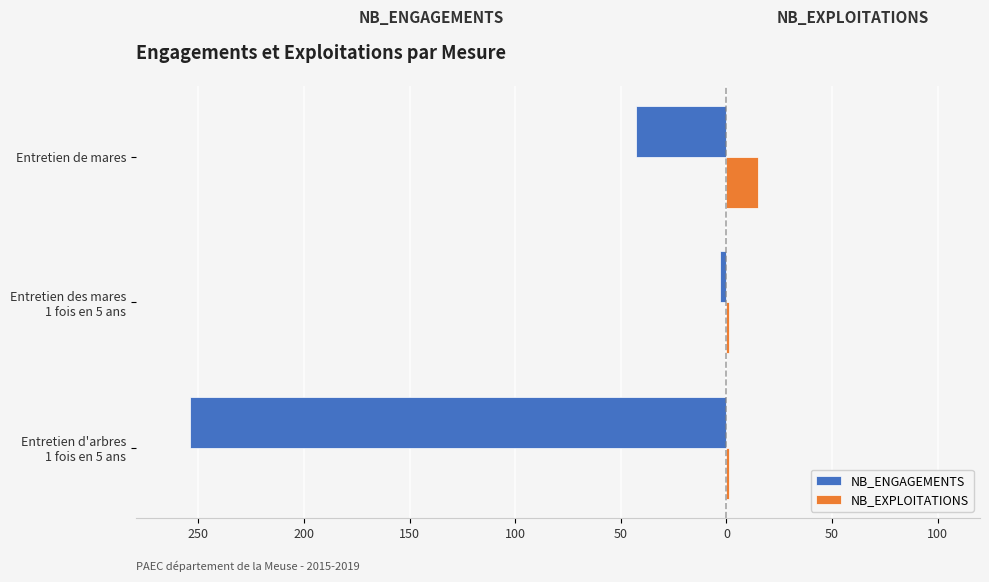

What is the highest value of the NB_EXPLOITATIONS series?

15